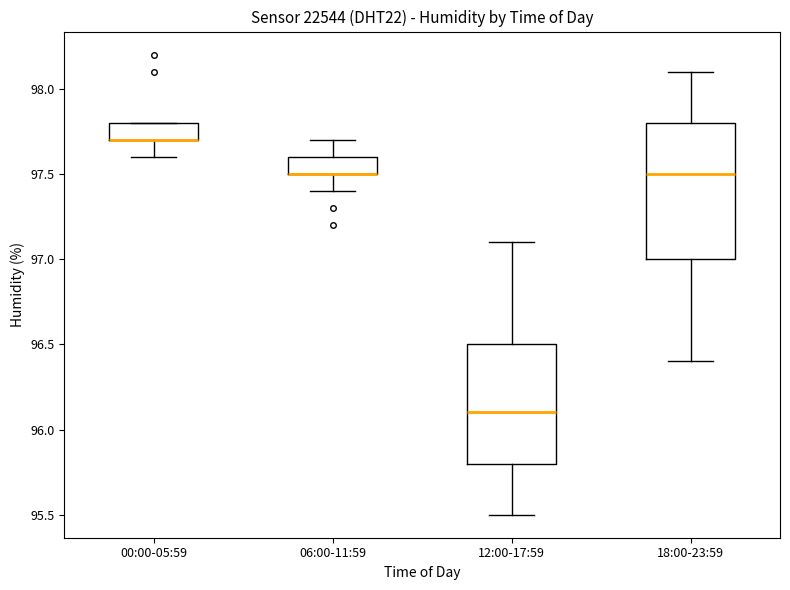

Where is the upper edge of the box for 18:00-23:59 on the y-axis? The values are not printed on the chart, so give them approximately, as read against the axis.

97.8